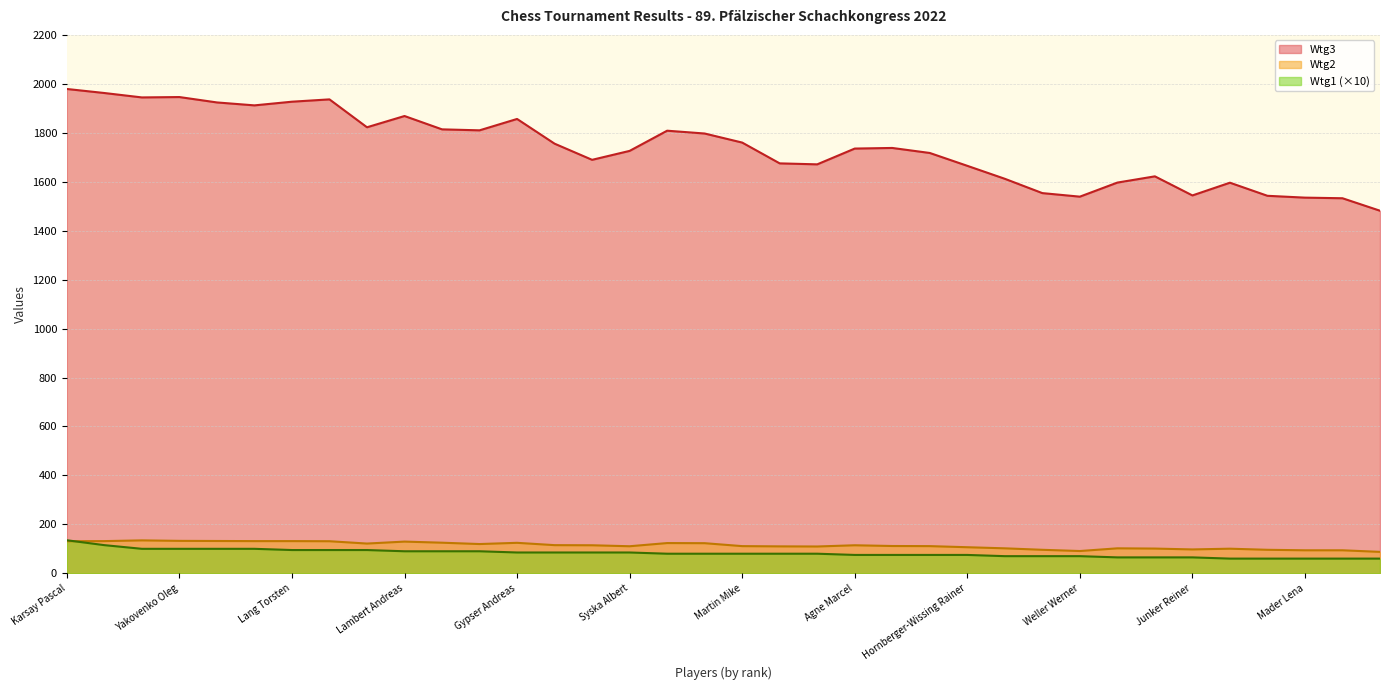

At how many categories does at least one series exceed 433?

36